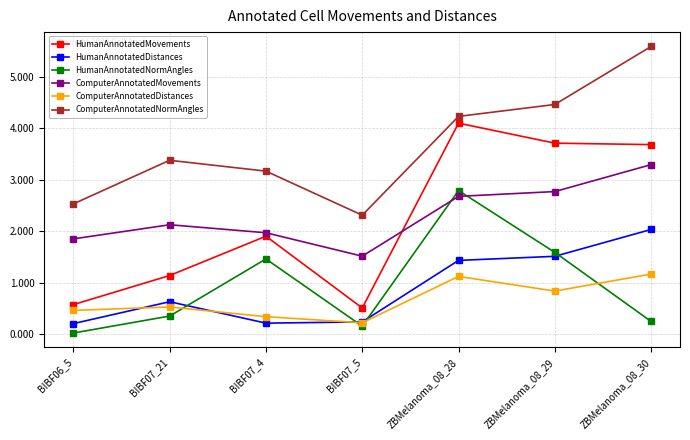

How many interior local peaks does the ComputerAnnotatedMovements series have?

1